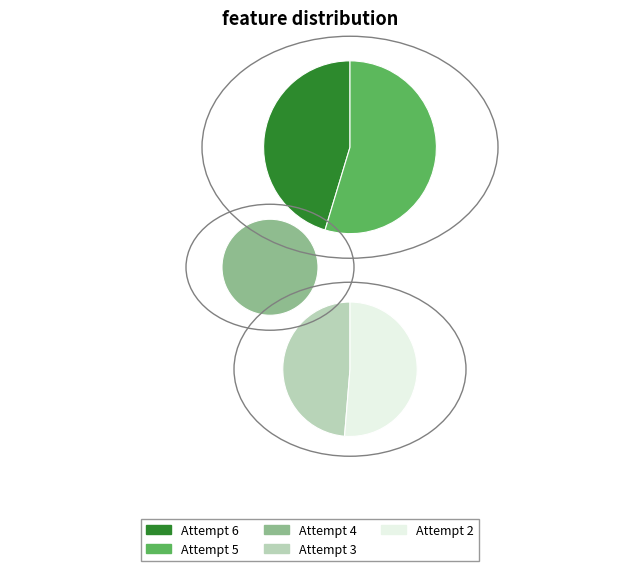

Which slice is the smallest?

Attempt 6